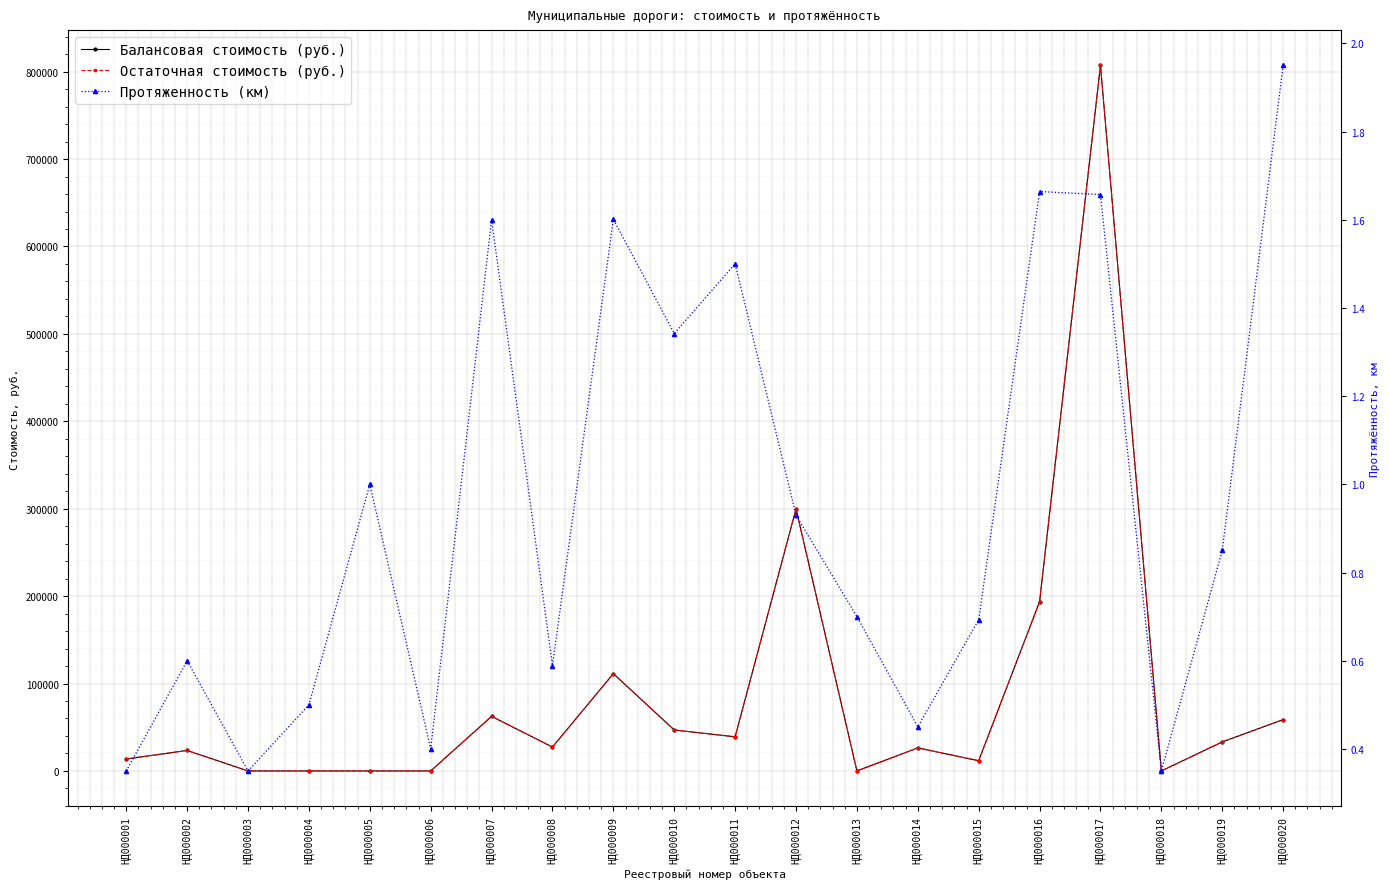

Between НД000001 and НД000010, which series saw the biggest shift?

Балансовая стоимость (руб.)